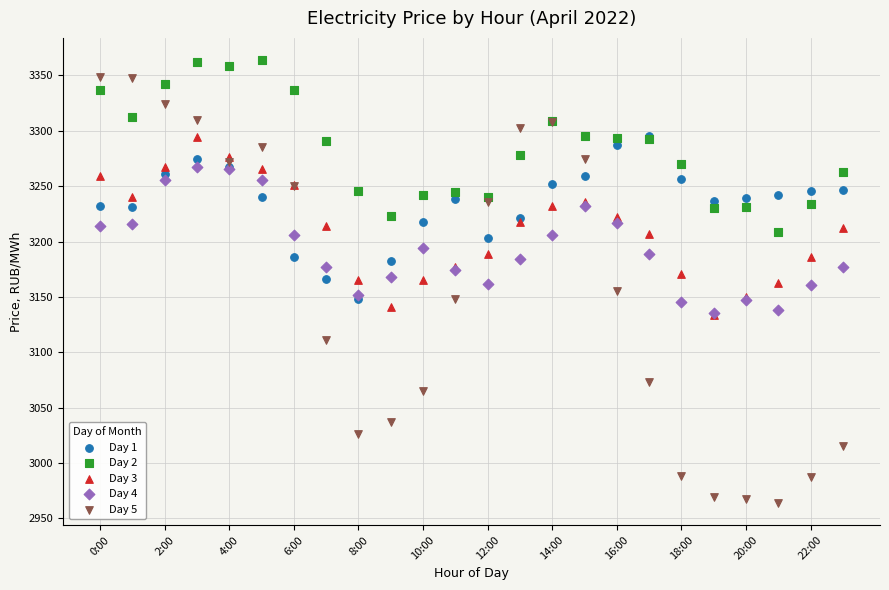

What are all the series names shown in the legend?

Day 1, Day 2, Day 3, Day 4, Day 5